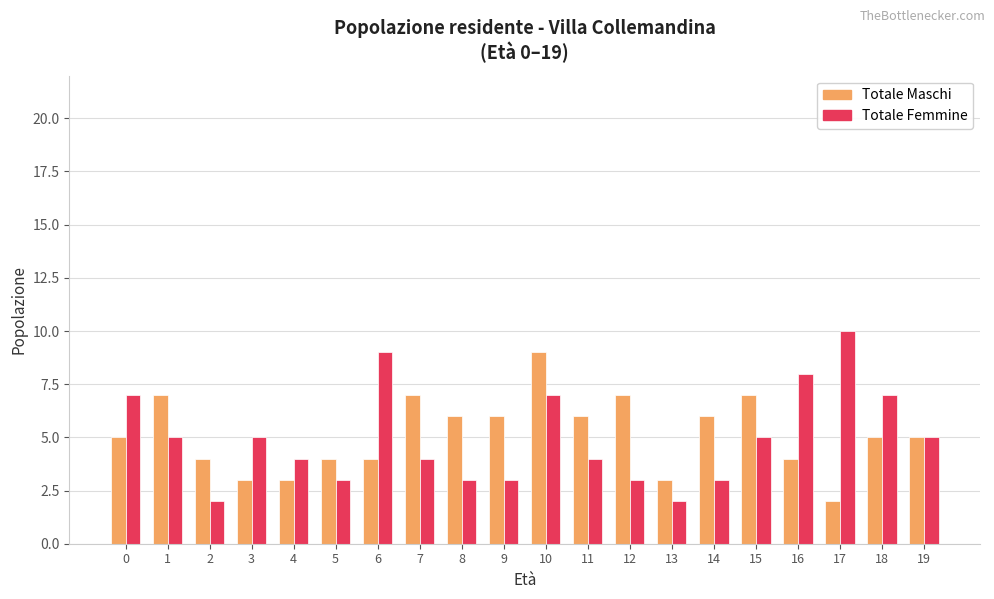

Which series has the largest total across all categories?

Totale Maschi